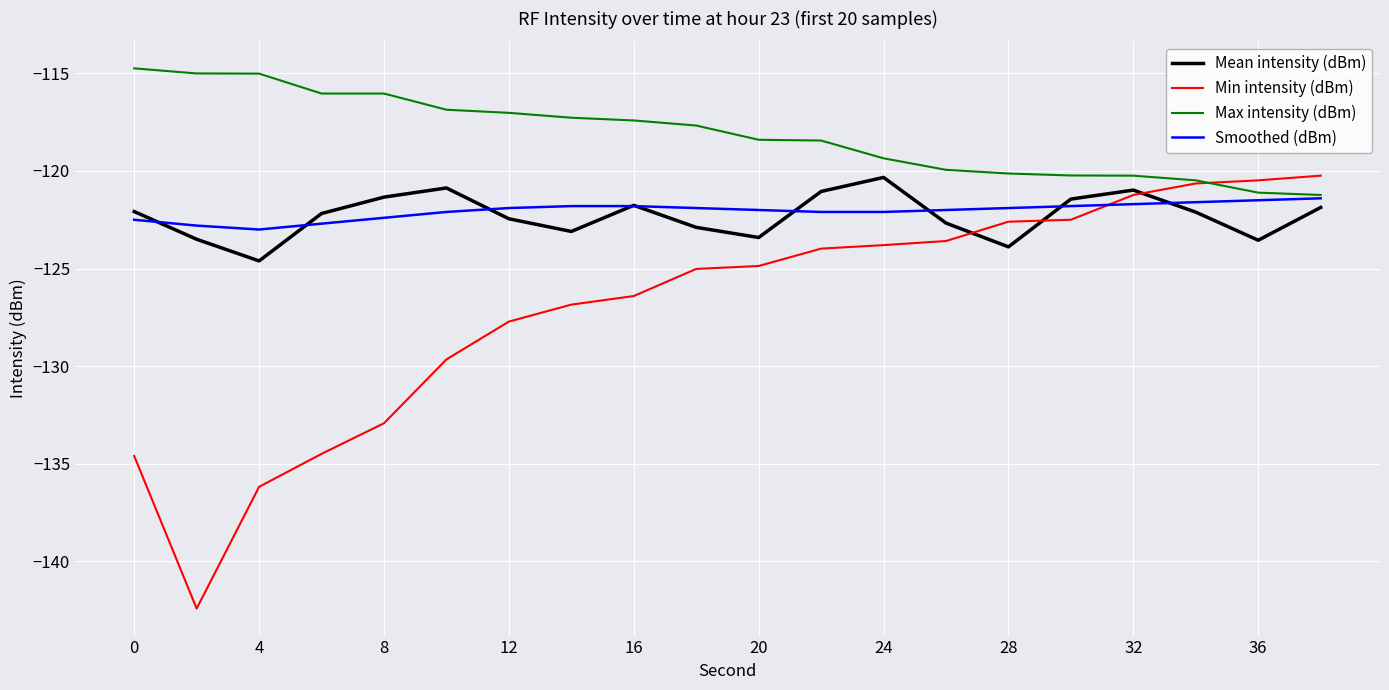

After their last crossing, which series has the higher values: Smoothed (dBm) or Min intensity (dBm)?

Min intensity (dBm)